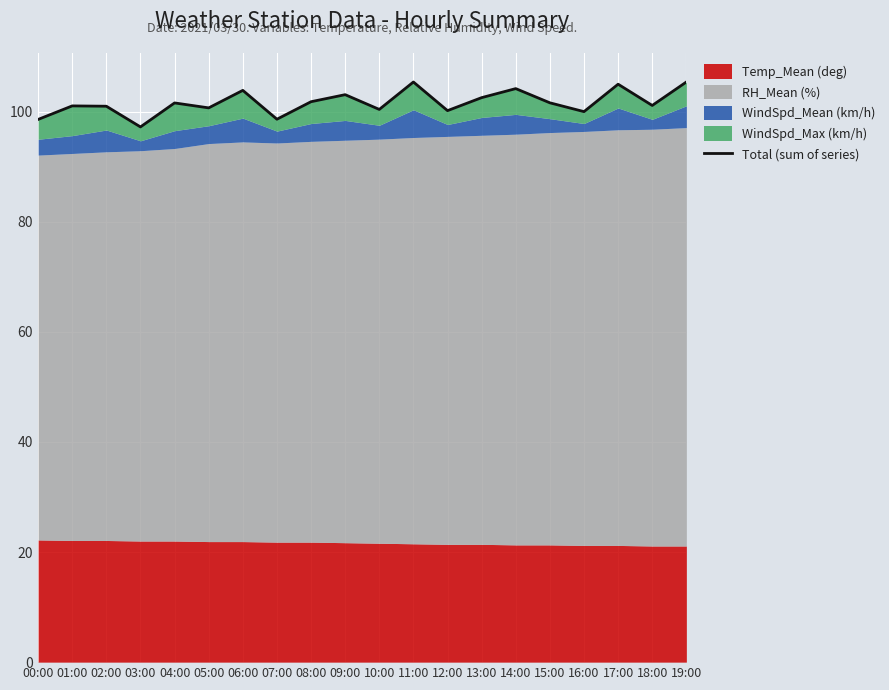

Is it true that the value at 11:00 is 54.8?

False